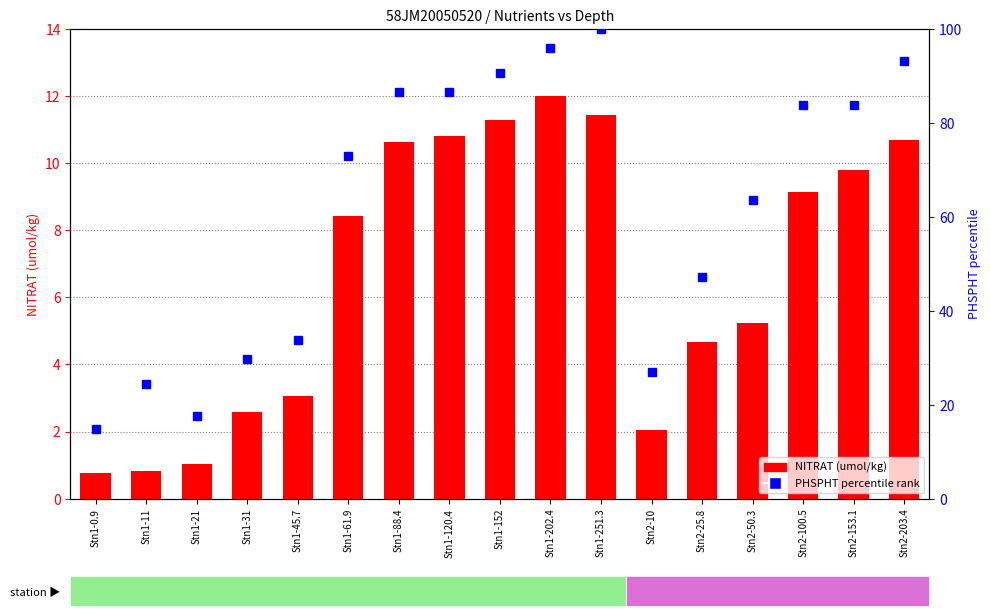

Read the PHSPHT (percentile) value at Stn2-25.8.

47.3